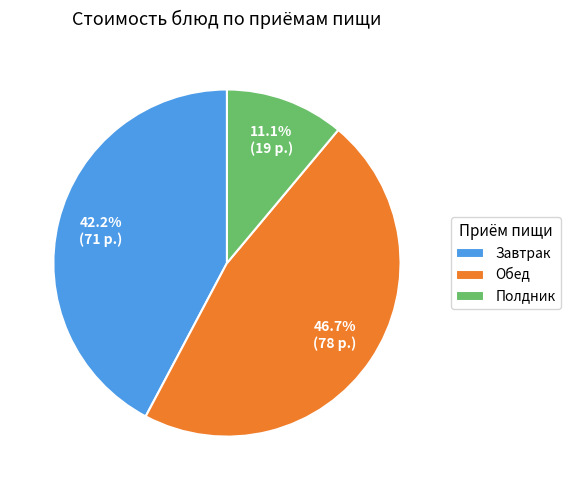

What is the smallest slice in the pie chart?

Полдник